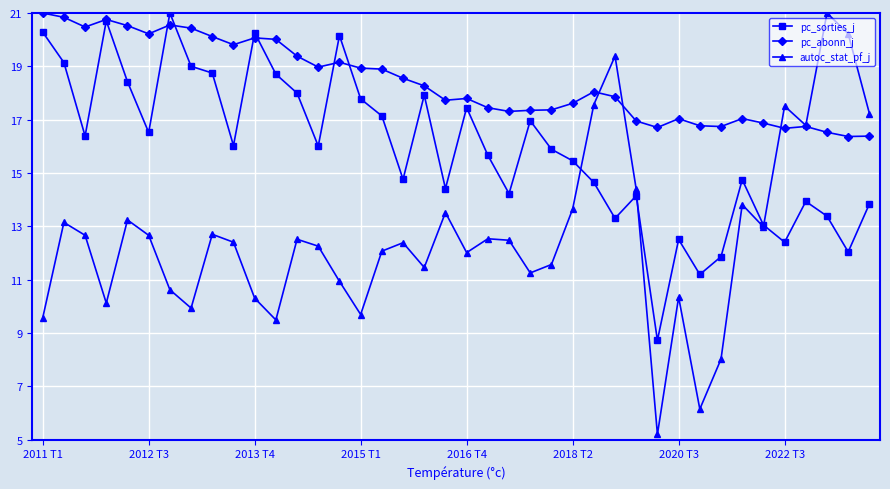

What is the difference between the second highest and second lowest values in the autoc_stat_pf_j series?

14.1